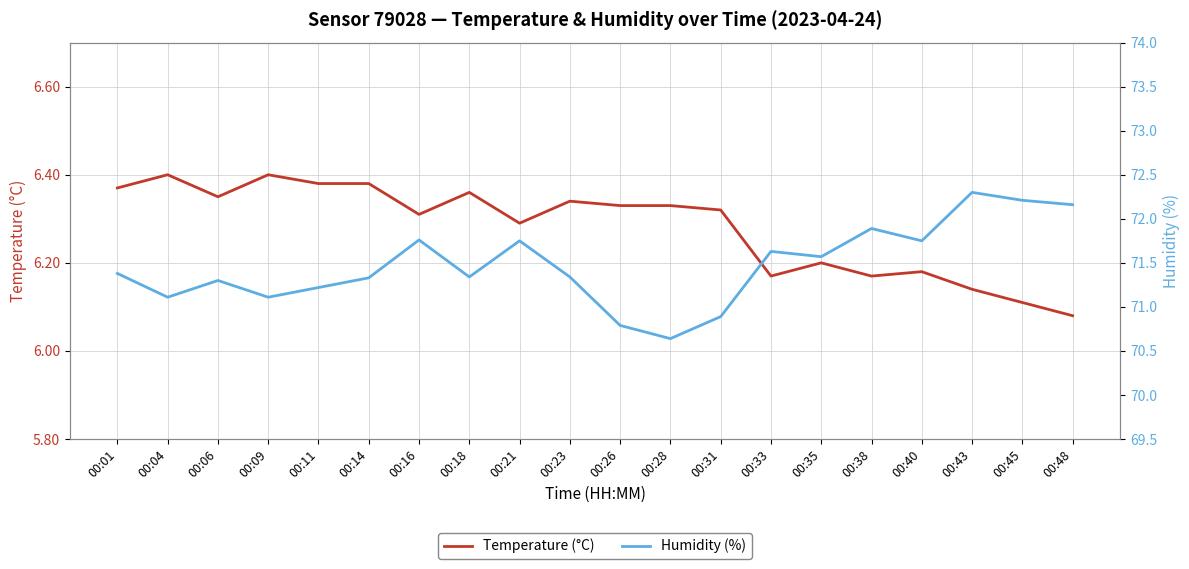

What is the value of the Temperature (°C) point at the 1st from the left?

6.4